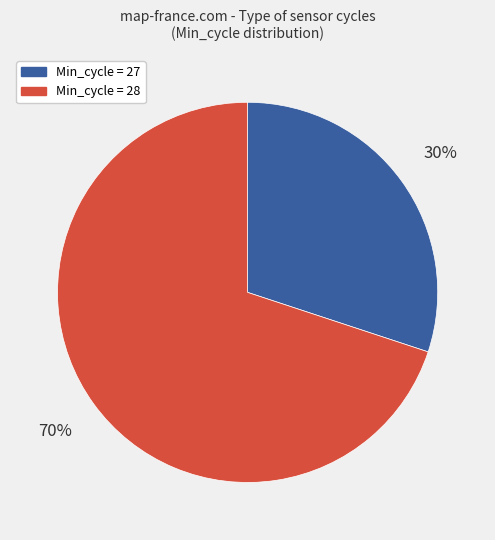

Does any single category account for the majority?

Yes